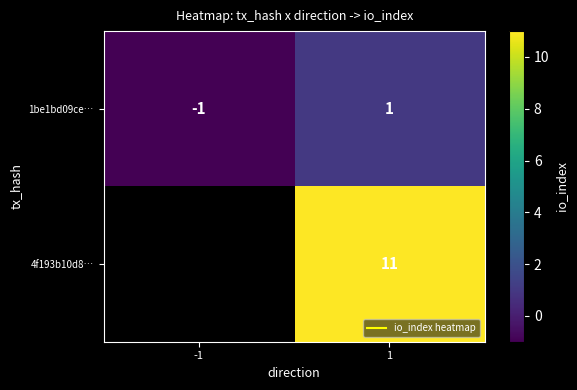

Between -1 and 1, which series saw the biggest shift?

4f193b10d8…